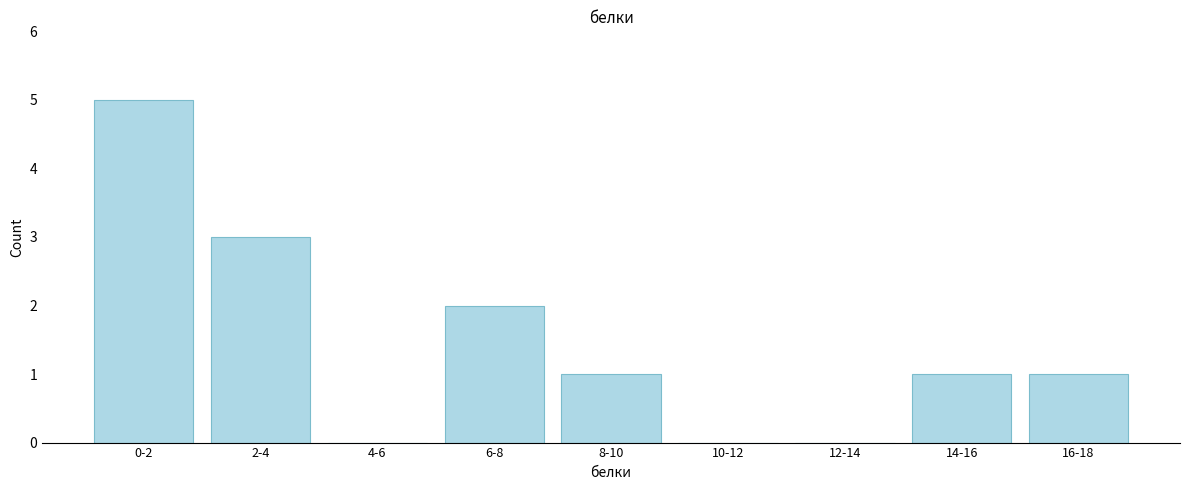

Reading left to right, extract all data points from this chart.

0-2=5	2-4=3	4-6=0	6-8=2	8-10=1	10-12=0	12-14=0	14-16=1	16-18=1